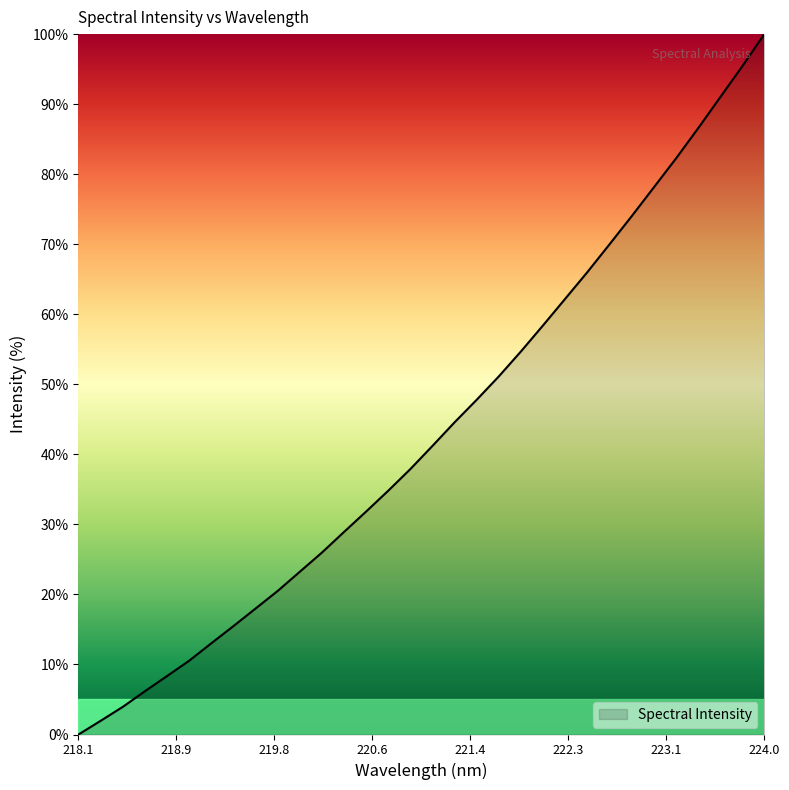

What is the maximum value shown in the chart?

100.0